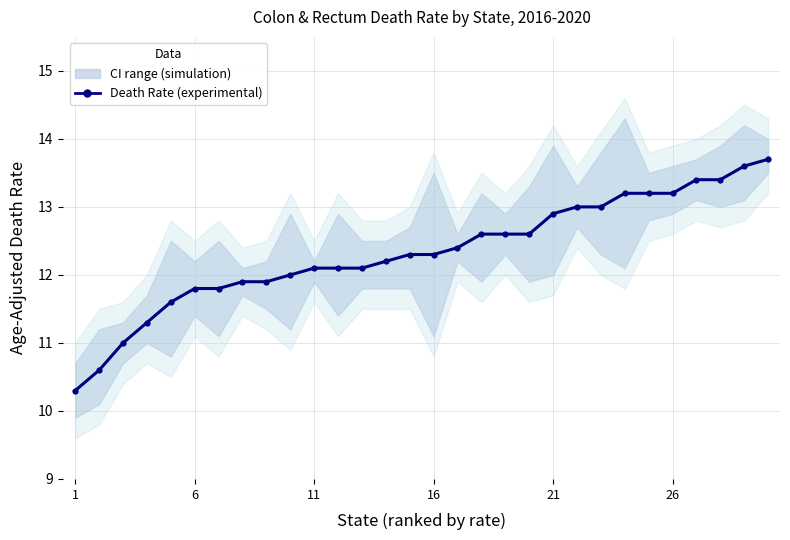

What is the minimum value shown in the chart?

10.3